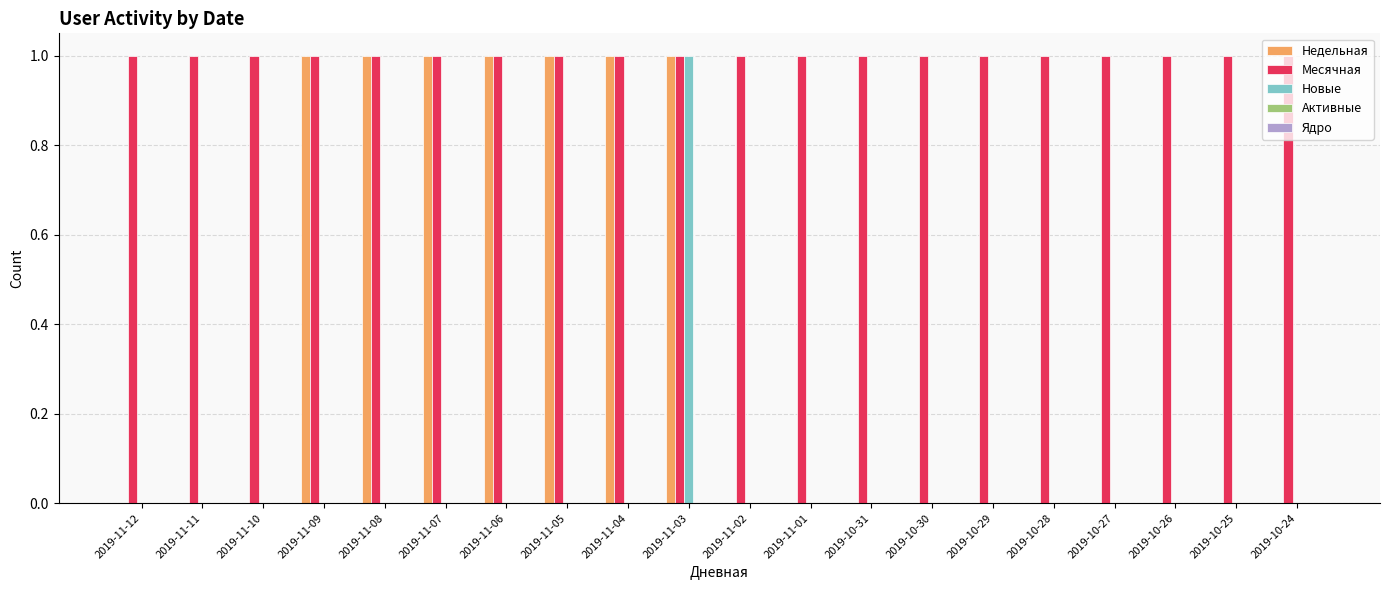

How many distinct data groups are displayed?

3